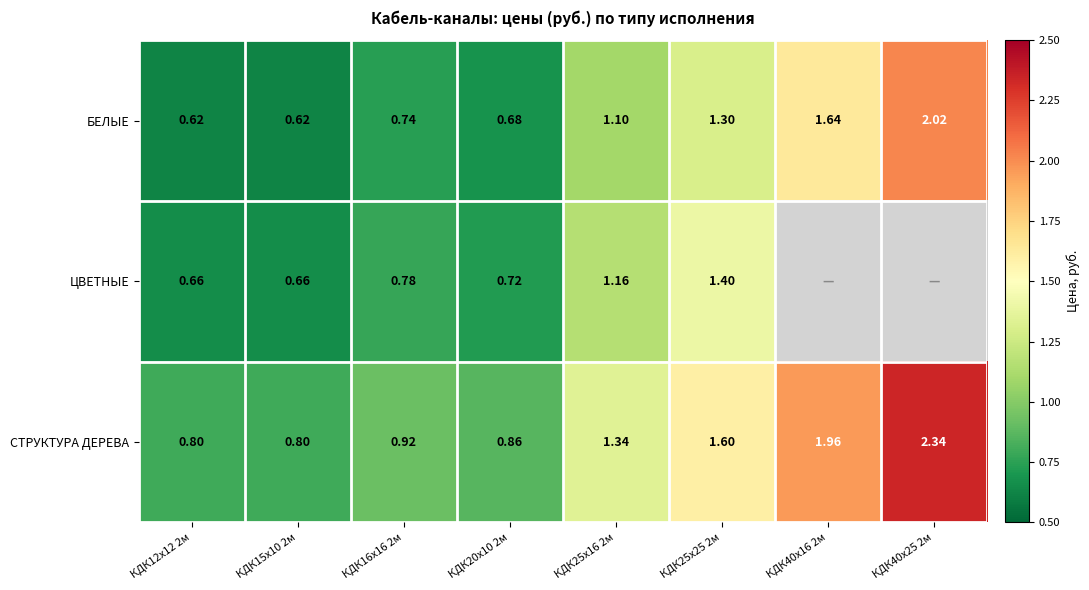

How many values in the БЕЛЫЕ series exceed 1?

4